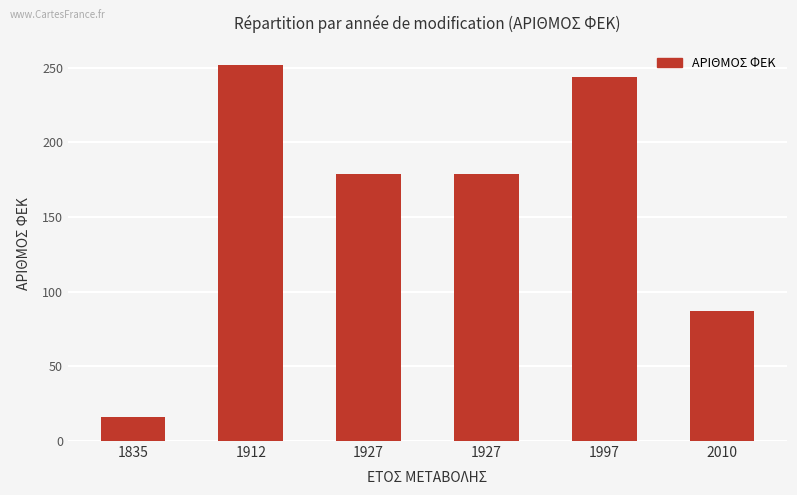

What is the difference between the second highest and second lowest values?

157